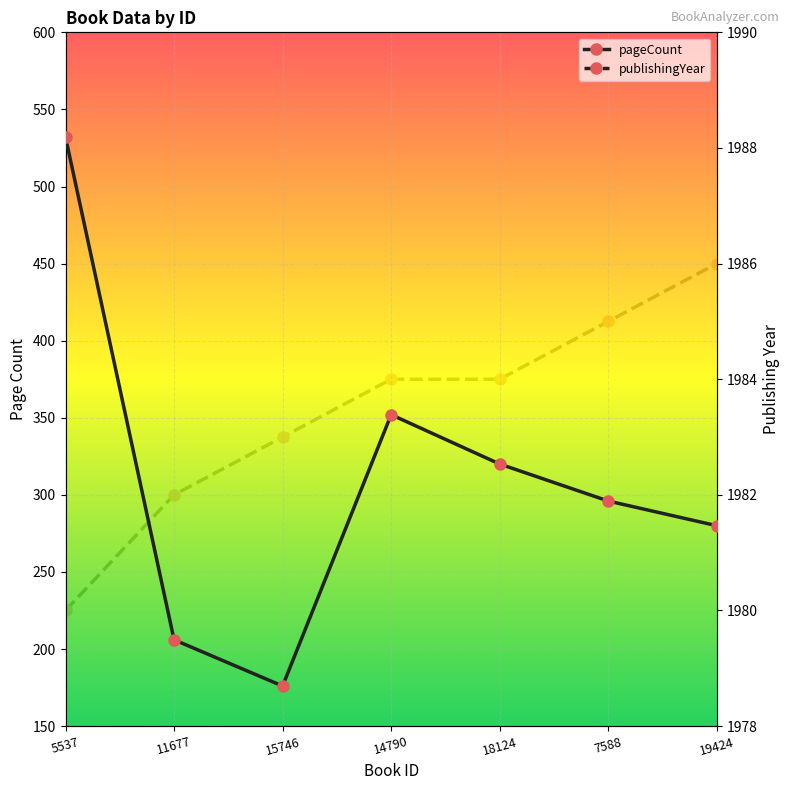

At 11677, list the series in order from largest to smallest.

publishingYear, pageCount